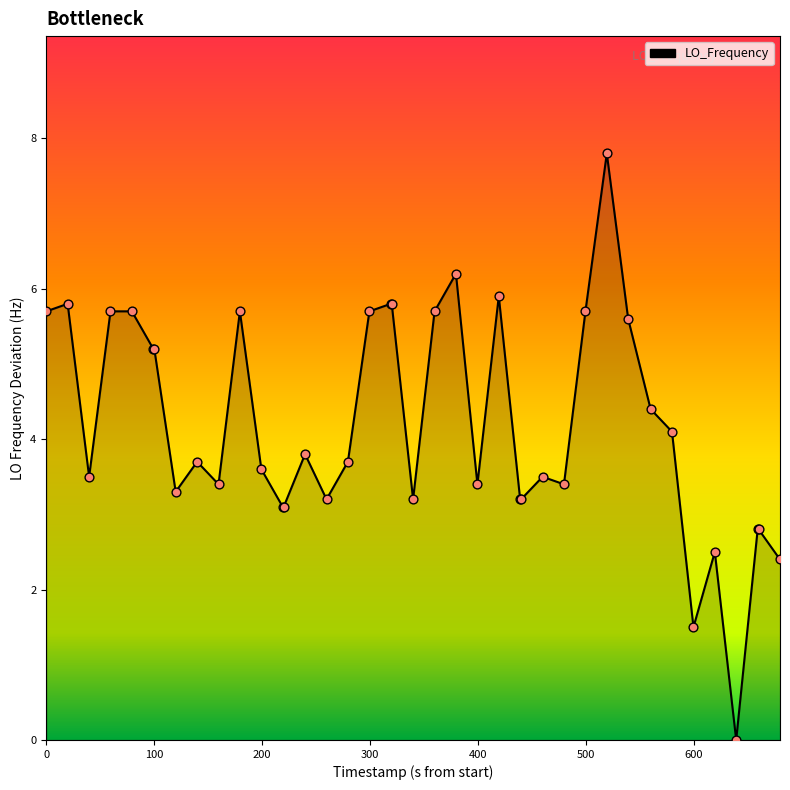

What is the maximum value shown in the chart?

7.8